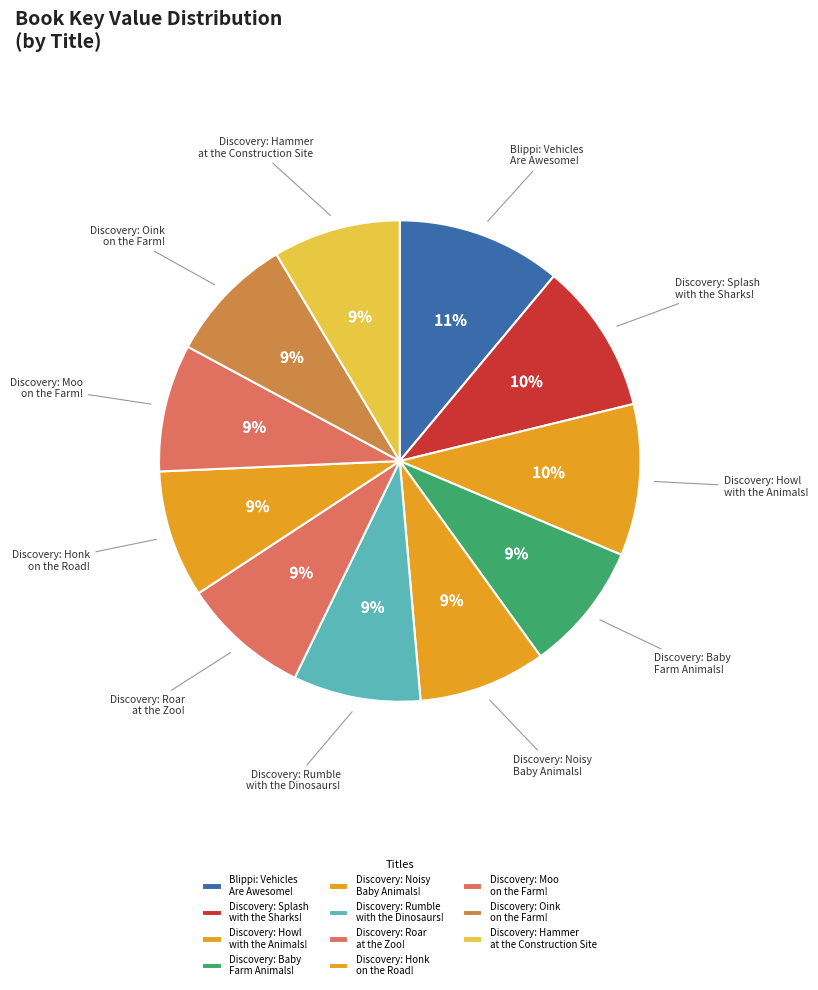

Which category has the biggest portion of the pie?

Blippi: Vehicles Are Awesome!